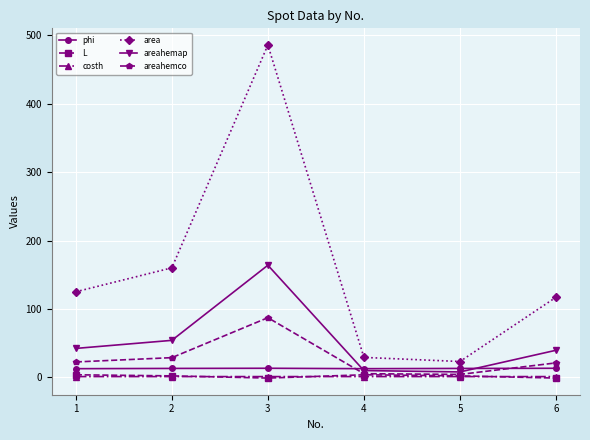

The area series shows 125.0 at 1. True or false?

True